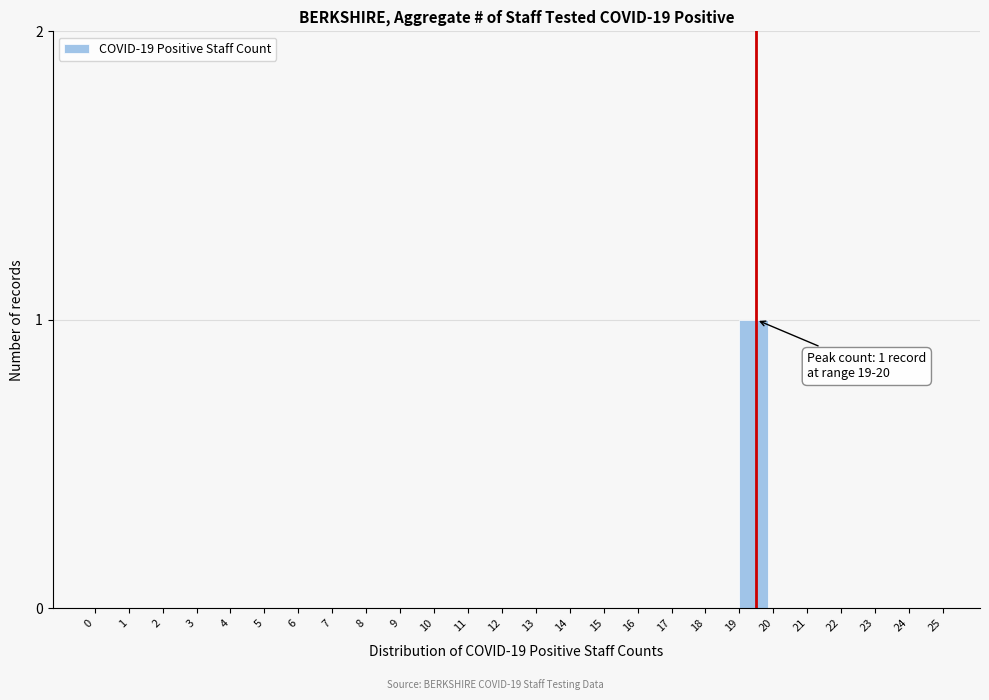

Reading left to right, what are all the values shown in this chart?

0=0	1=0	2=0	3=0	4=0	5=0	6=0	7=0	8=0	9=0	10=0	11=0	12=0	13=0	14=0	15=0	16=0	17=0	18=0	19=1	20=0	21=0	22=0	23=0	24=0